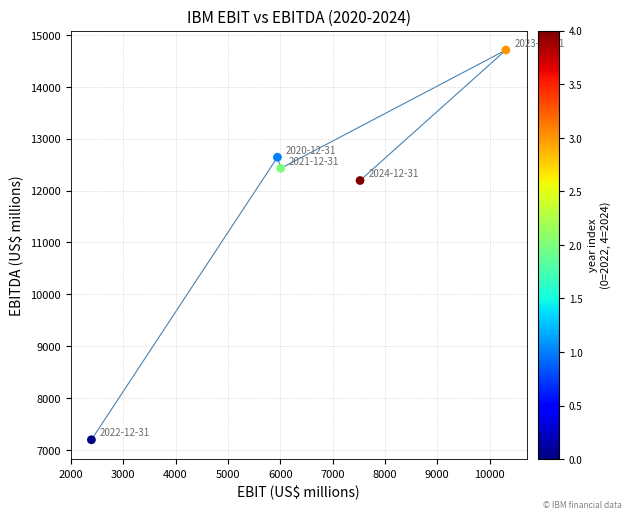

What is the range of X values (max minus min)?

7921